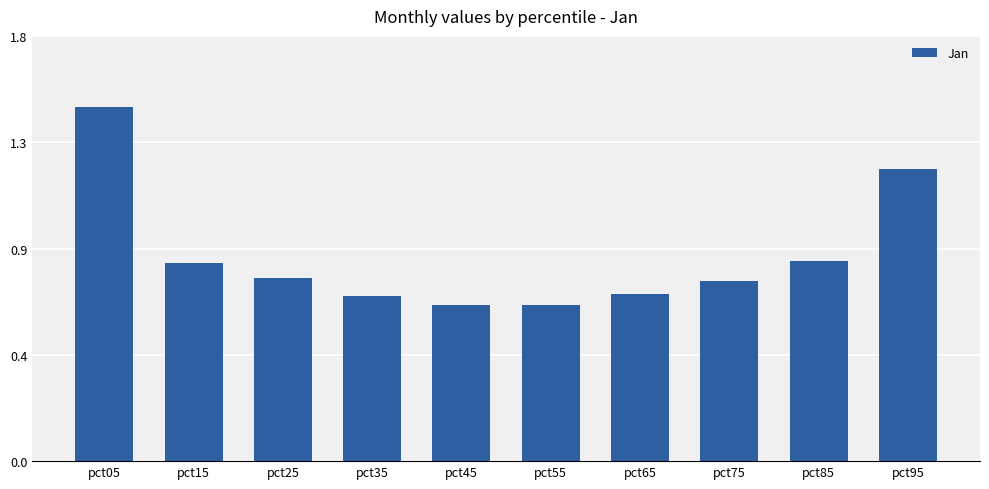

Rank the categories by value from lowest to highest.

pct55, pct45, pct35, pct65, pct75, pct25, pct15, pct85, pct95, pct05